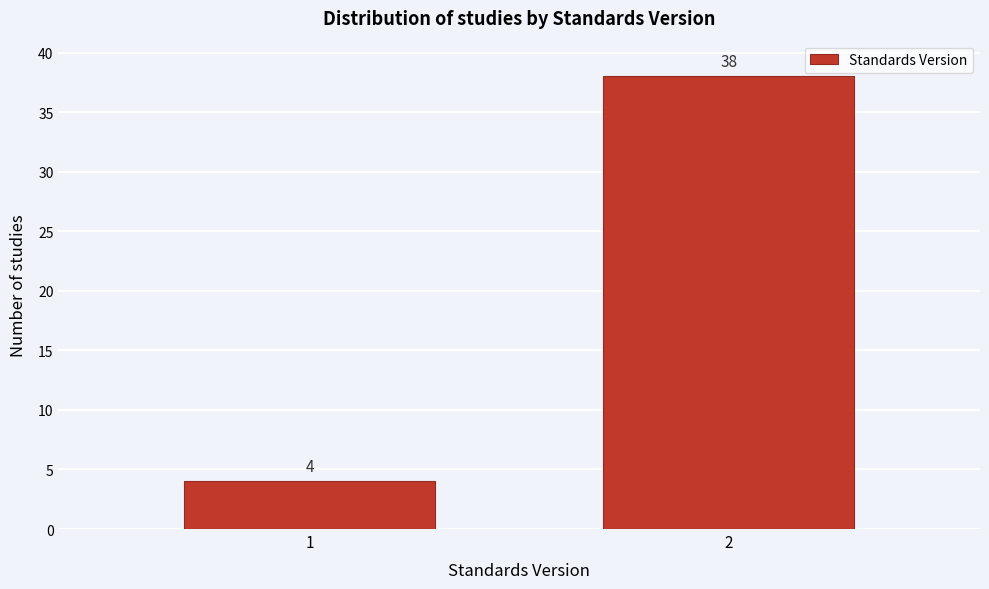

Reading right to left, list all the values displayed in this chart.

38	4